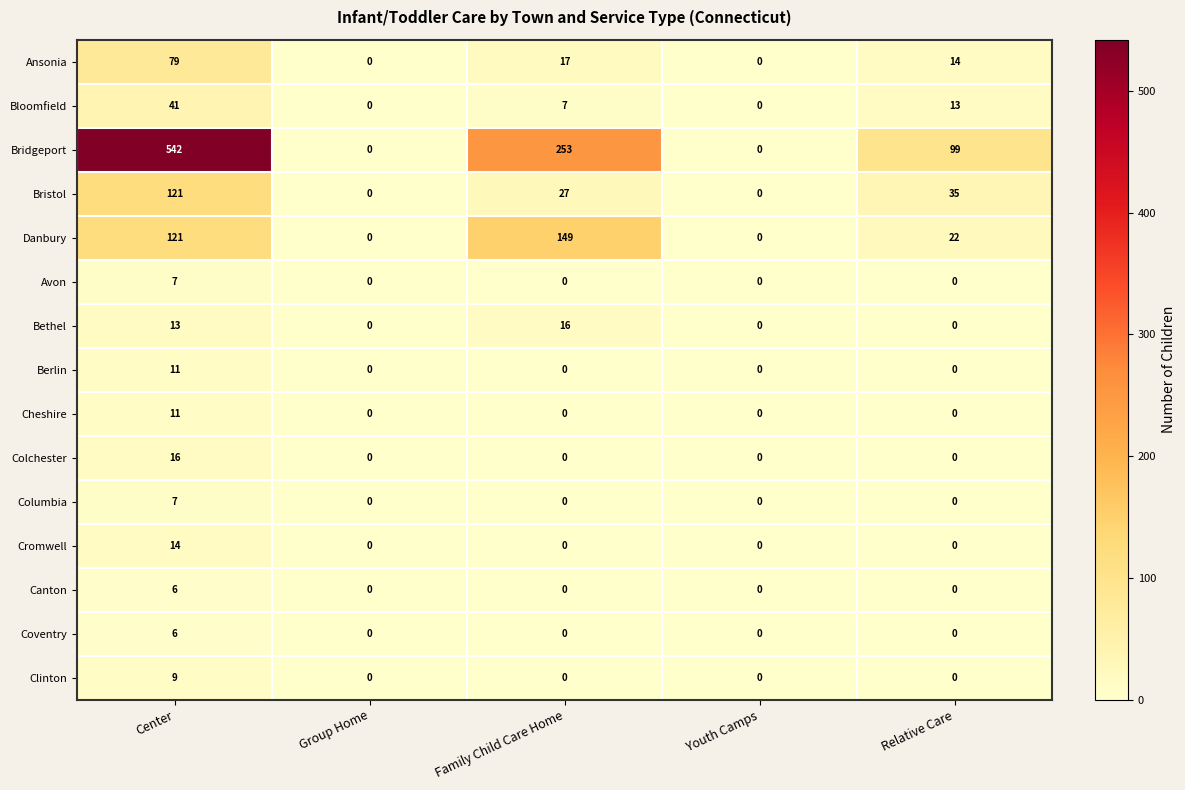

What is the sum of all Bridgeport values?

894